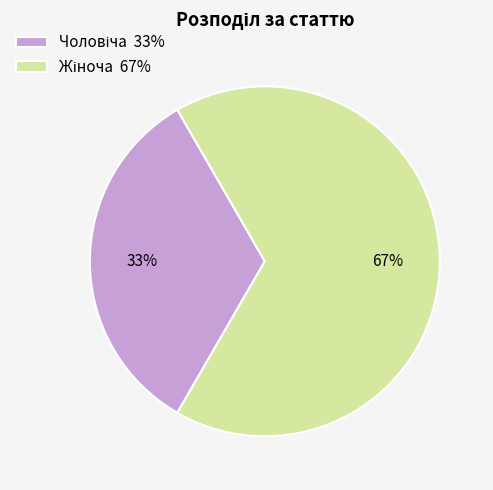

Is there a majority slice in this chart?

Yes